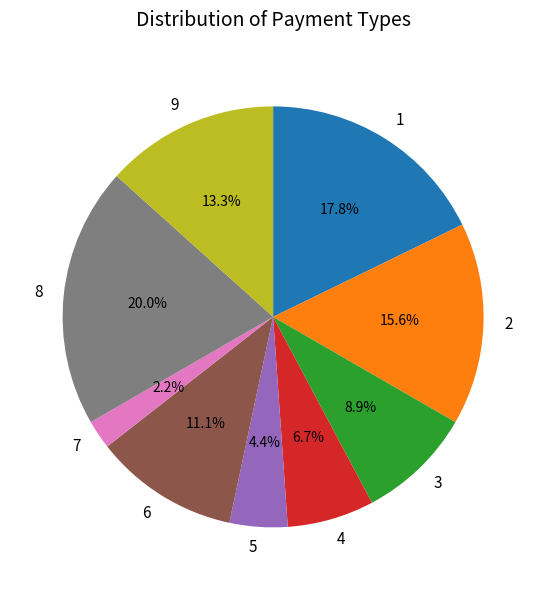

Rank the categories by value from highest to lowest.

8, 1, 2, 9, 6, 3, 4, 5, 7